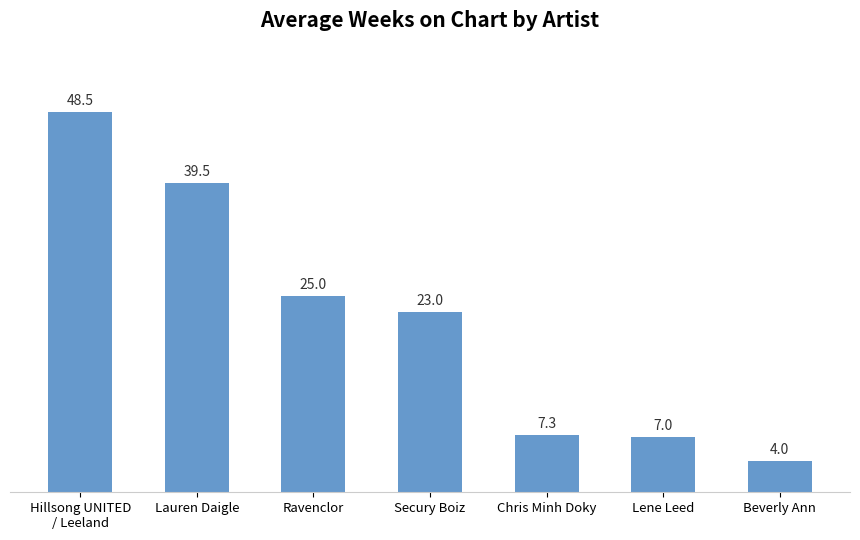

What is the difference between the maximum and minimum values?

44.5